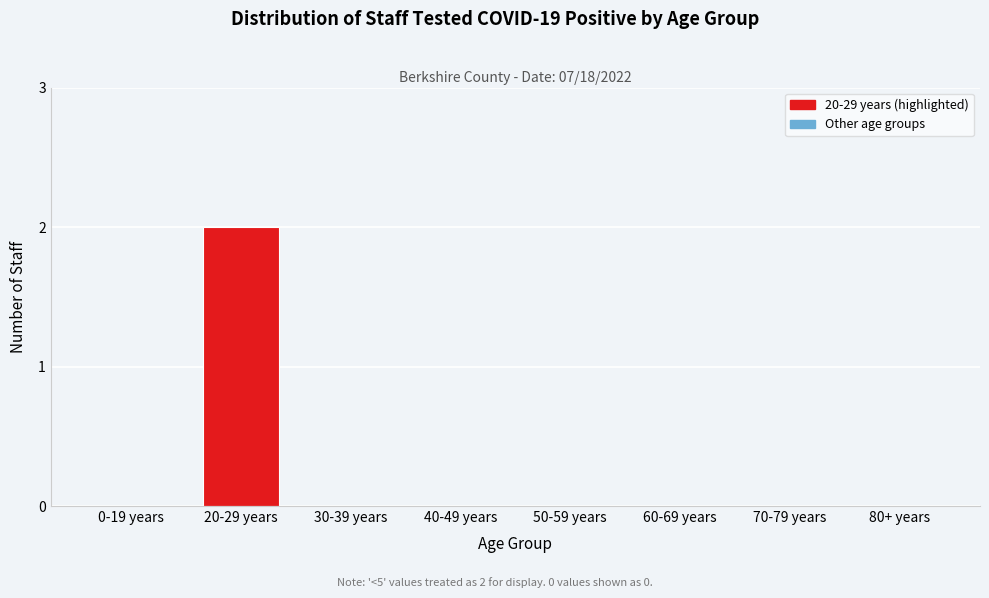

Reading left to right, extract all data points from this chart.

0-19 years=0	20-29 years=2	30-39 years=0	40-49 years=0	50-59 years=0	60-69 years=0	70-79 years=0	80+ years=0